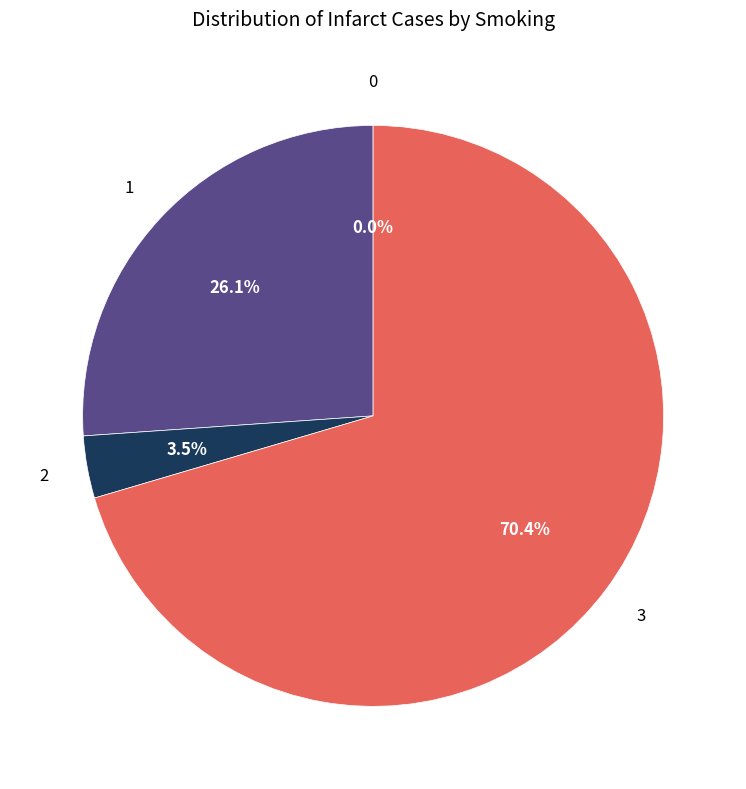

Does any single category account for the majority?

Yes